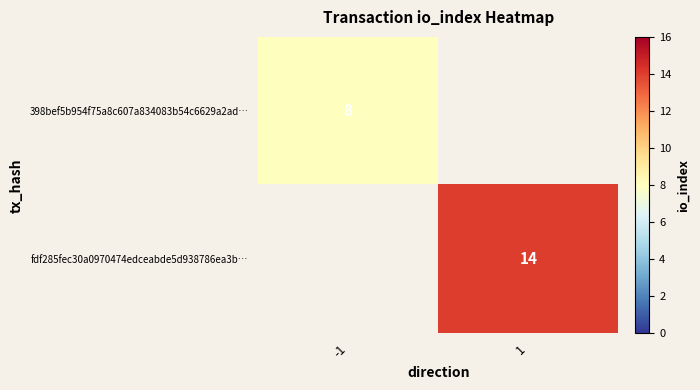

True or false: 398bef5b954f75a8c607a834083b54c6629a2ad… has a value of 8 at -1.

True